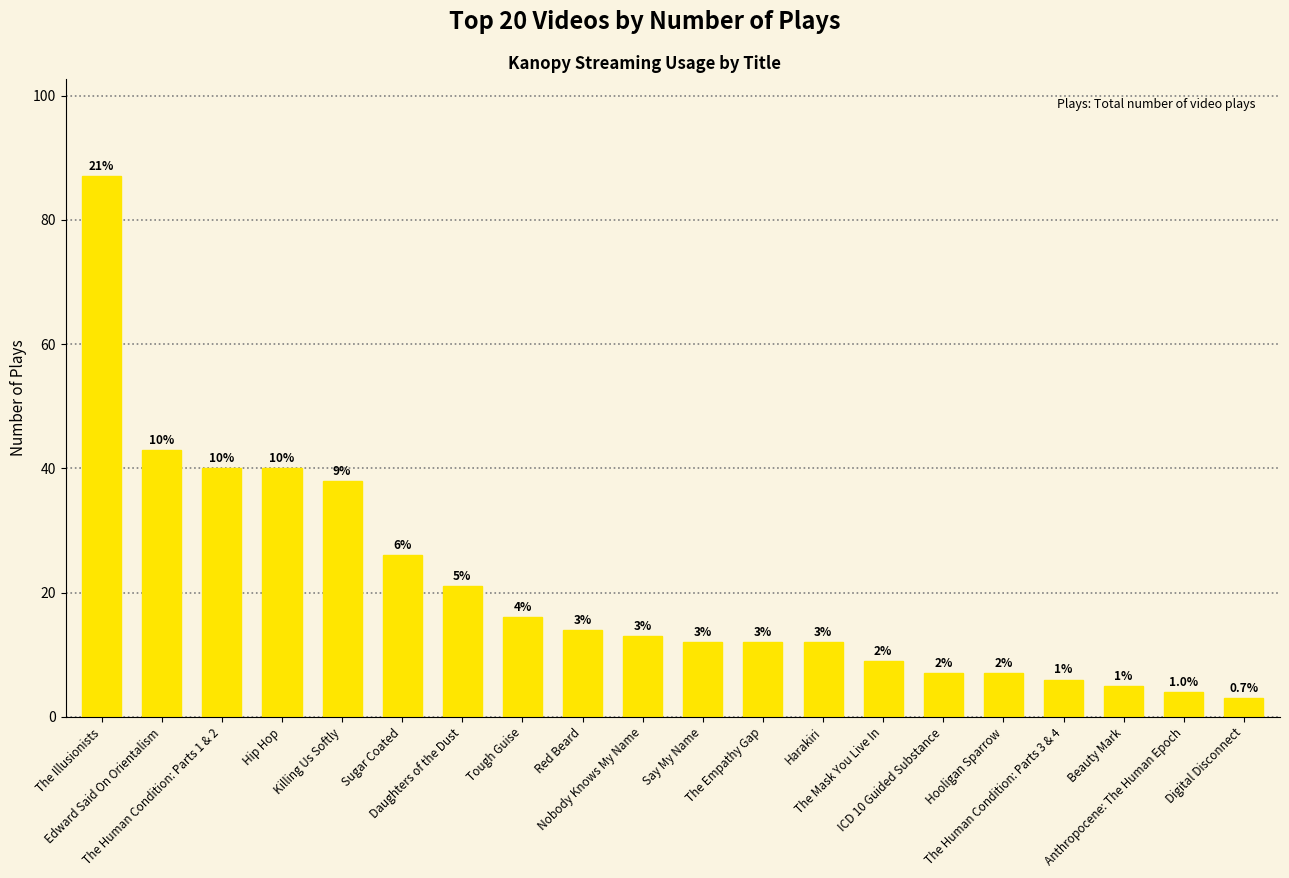

What is the value of the 13th bar from the left?

12